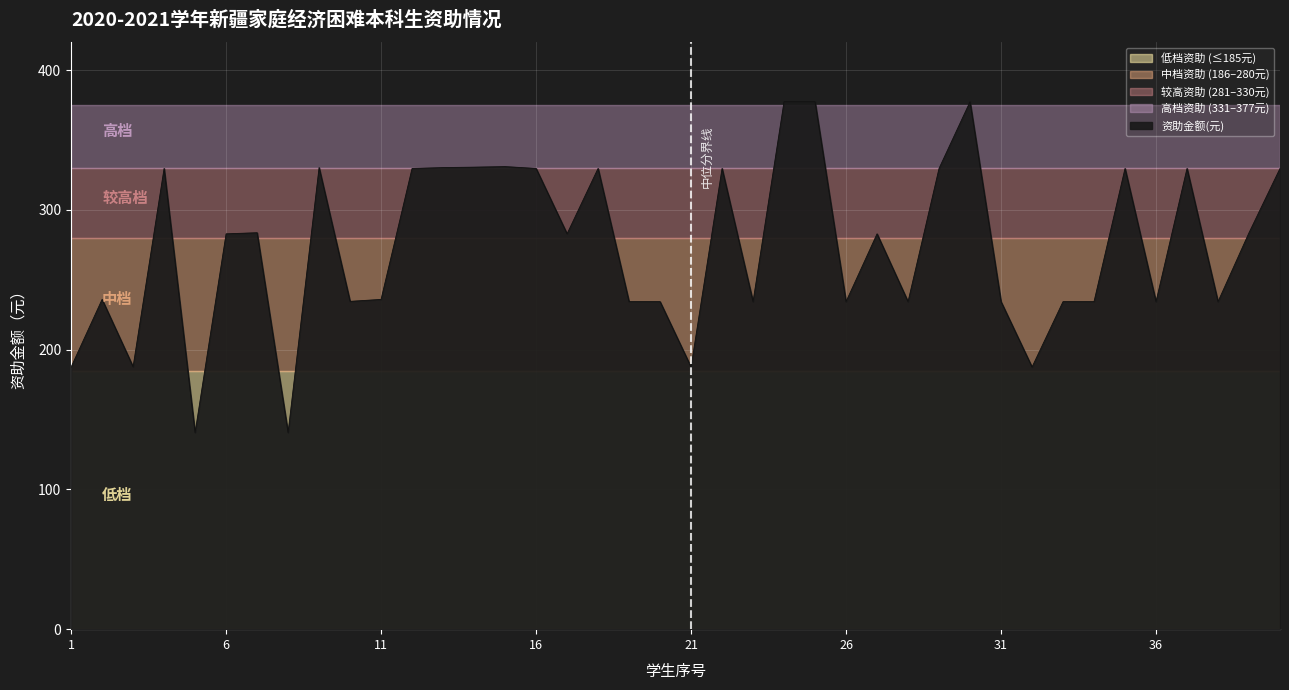

What is the maximum value shown in the chart?

377.3